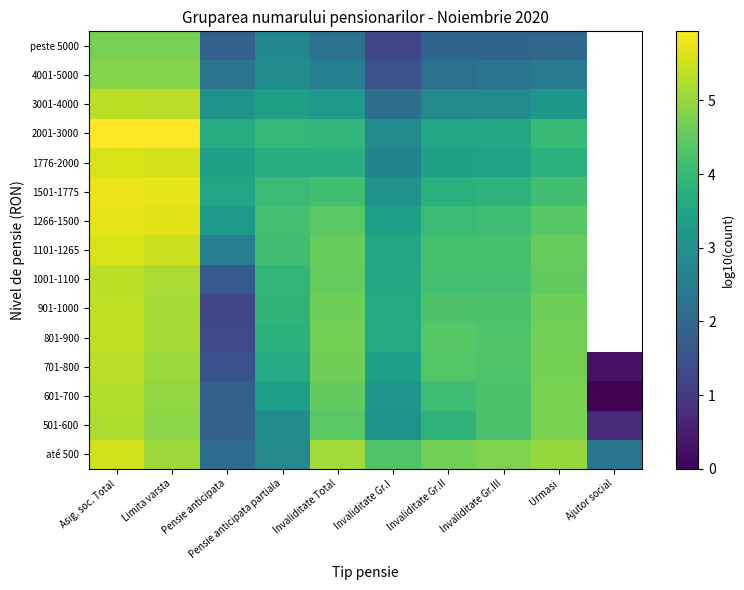

Which has a higher value, Ajutor social or Asig. soc. Total?

Asig. soc. Total